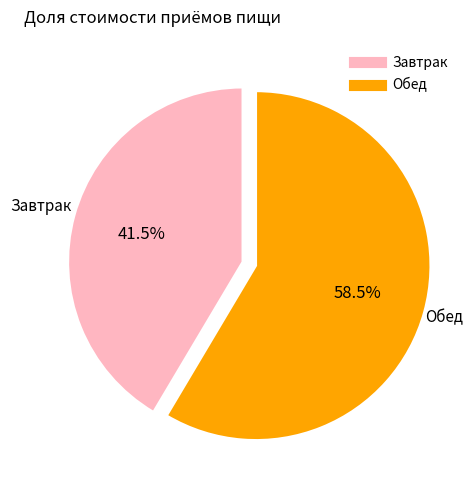

To the nearest percent, what is the difference between the largest and smallest slice percentages?

17%